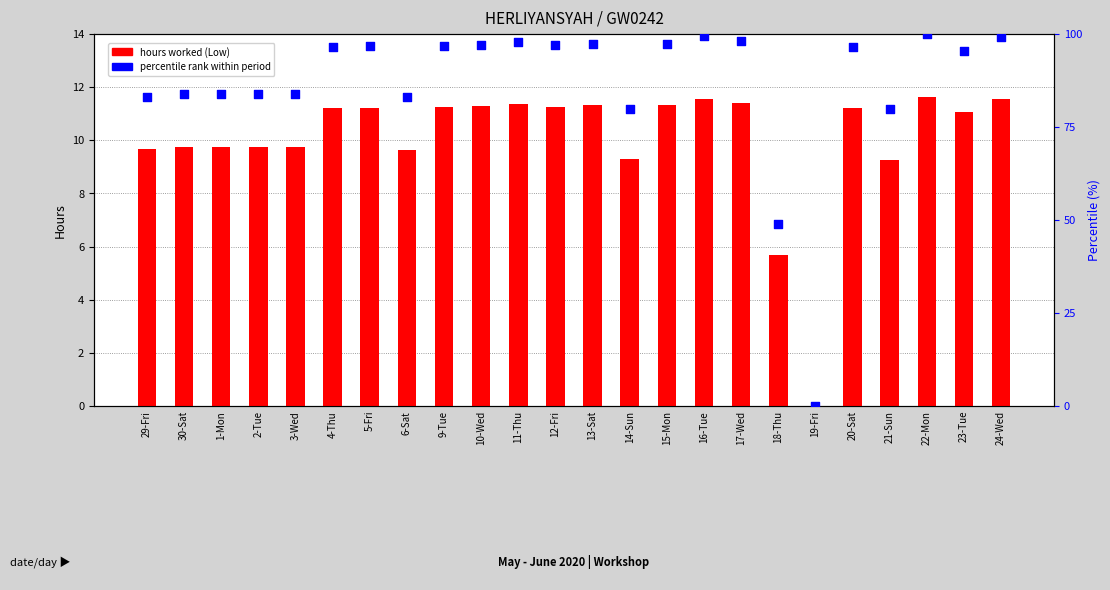

What is the total value across all series at 22-Mon?

111.6